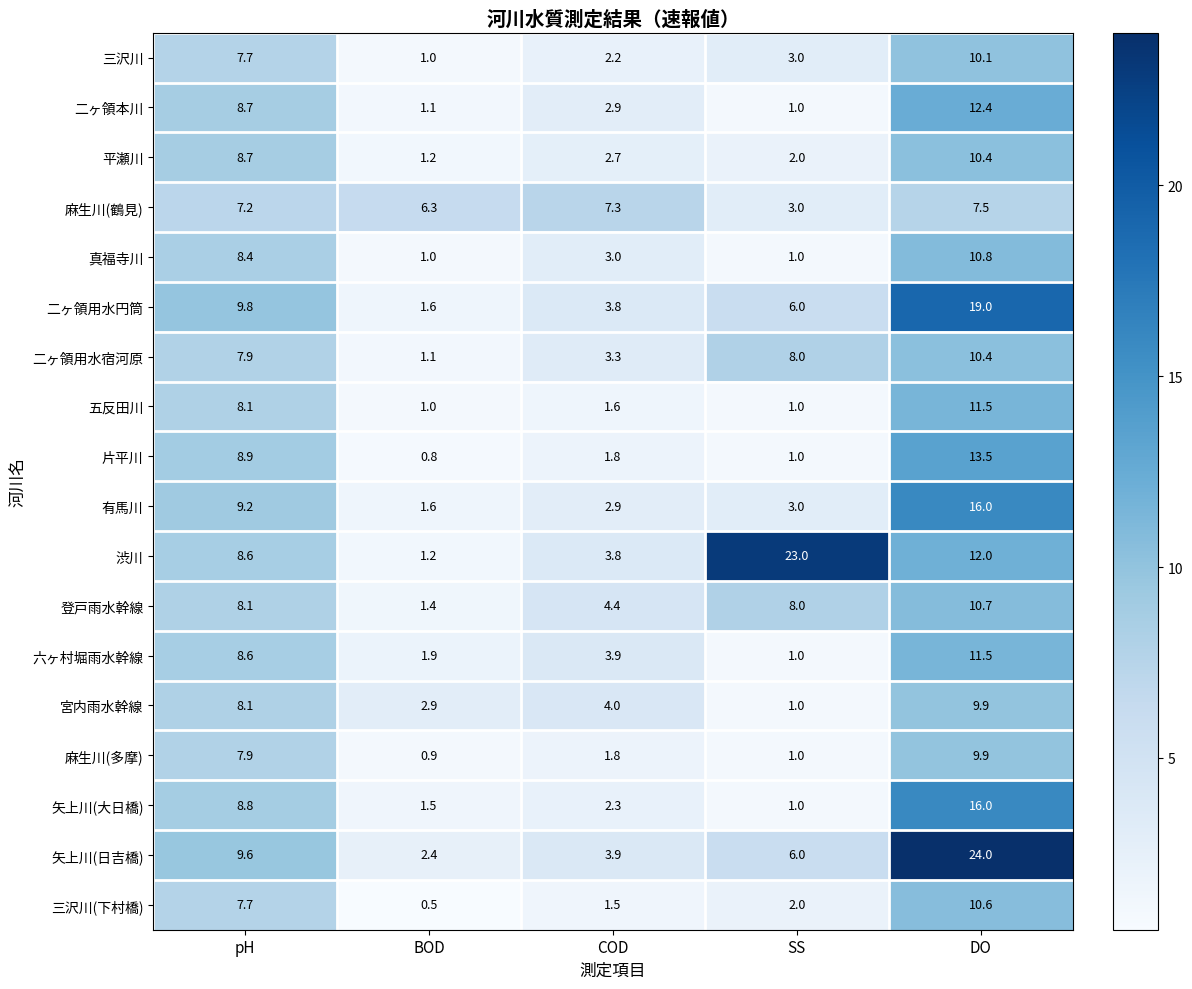

Which series has the widest spread of values?

渋川